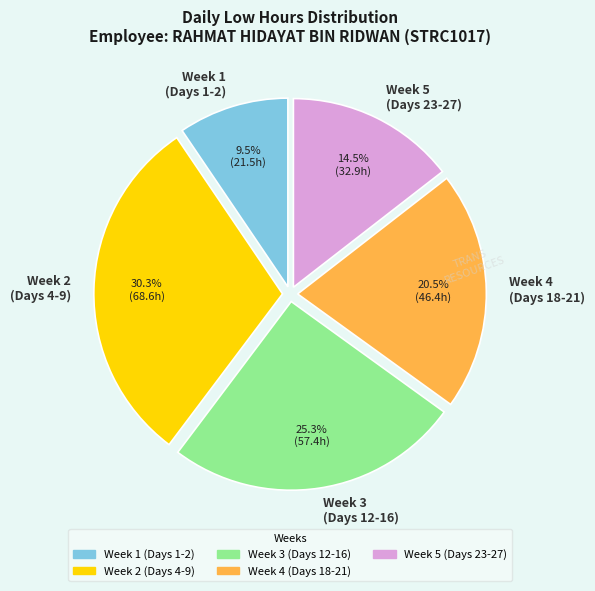

Rank the categories by value from highest to lowest.

Week 2 (Days 4-9), Week 3 (Days 12-16), Week 4 (Days 18-21), Week 5 (Days 23-27), Week 1 (Days 1-2)